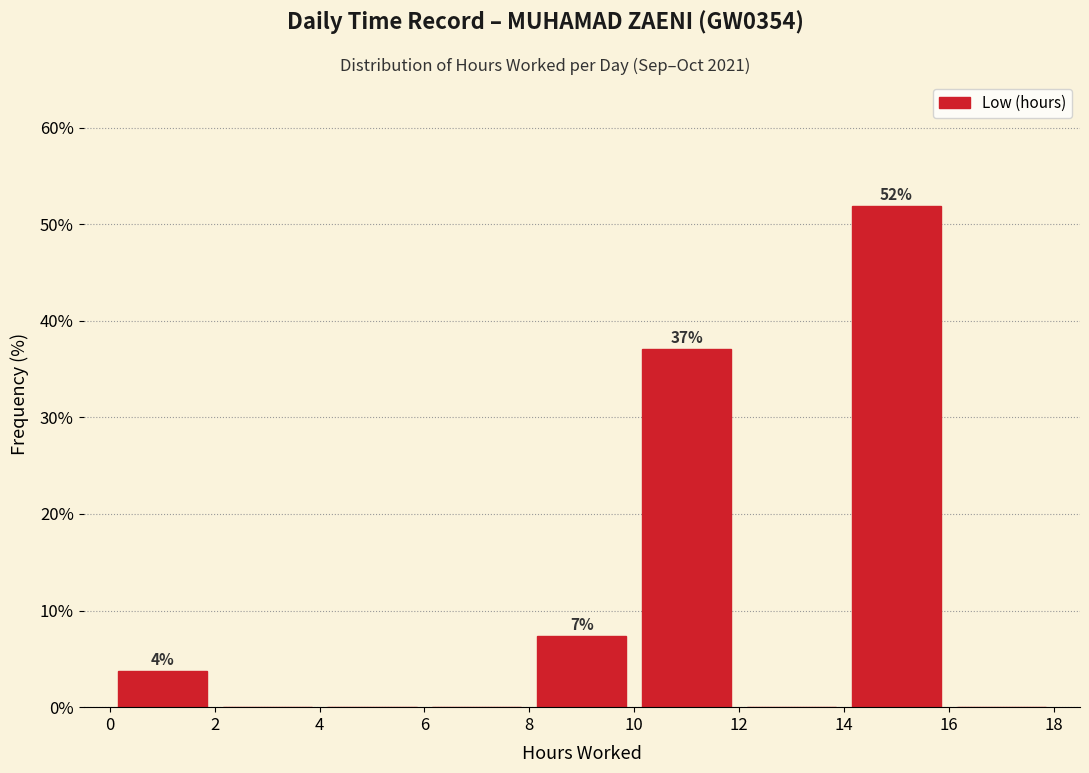

Over which range of the x-axis is the bar tallest?

14 to 16